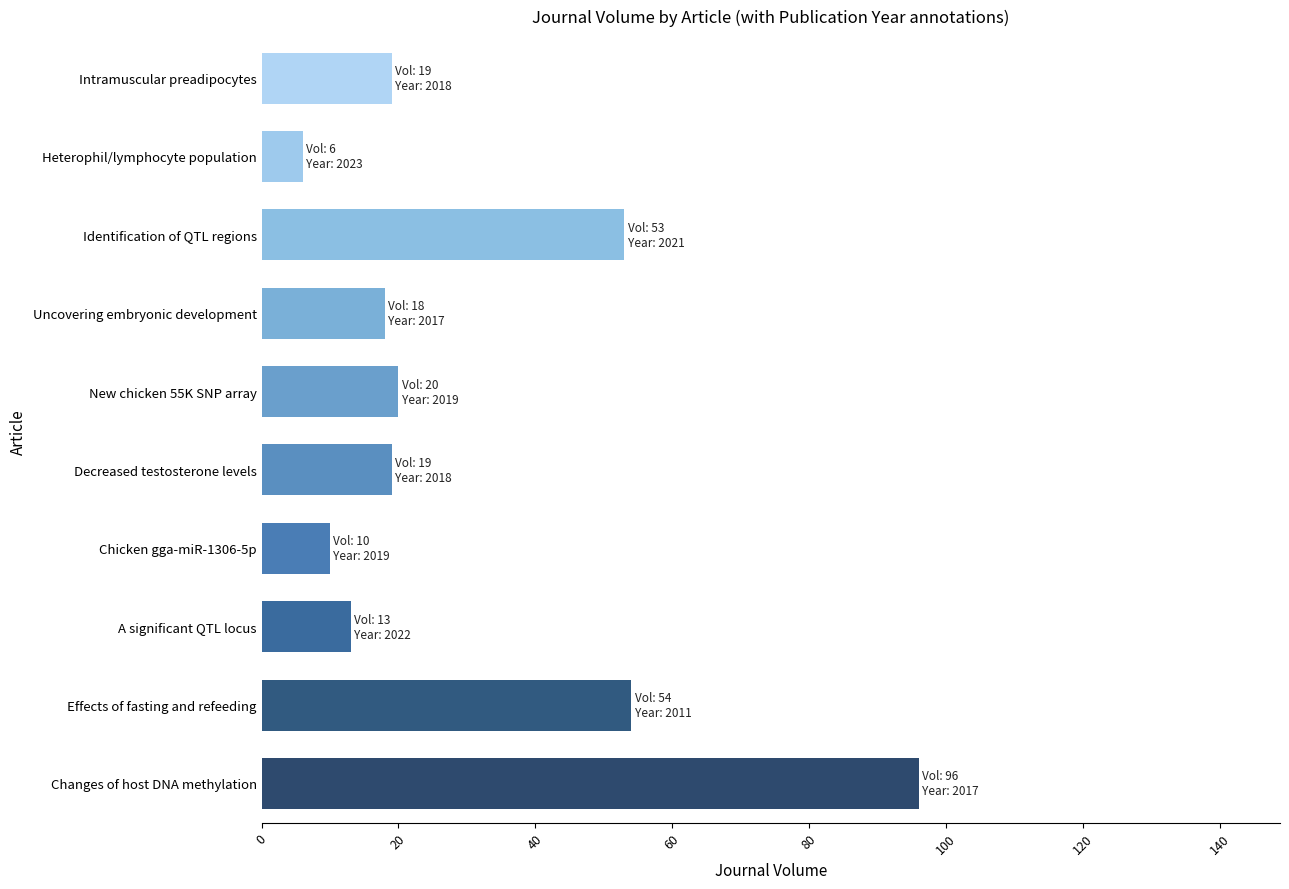

Approximately how many times larger is the value at Identification of QTL regions compared to Uncovering embryonic development?

2.9